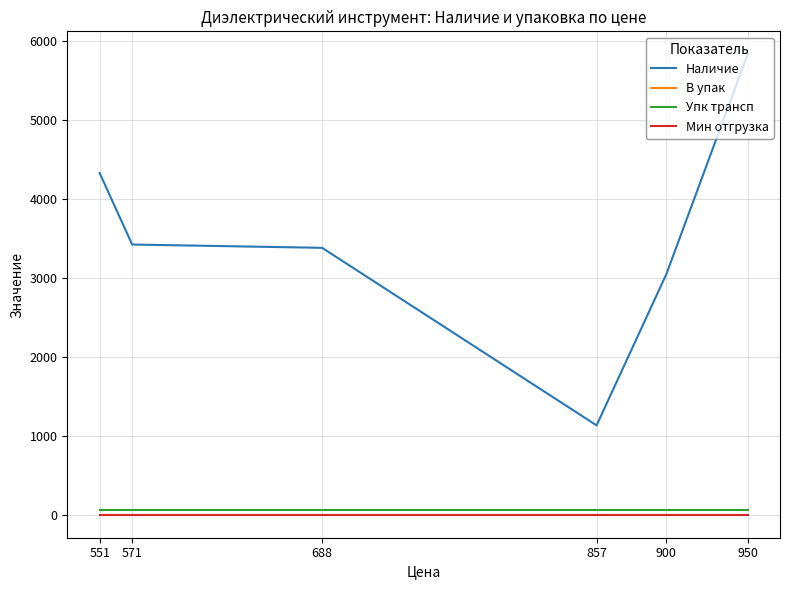

Does the chart display data point markers on the line(s)?

No